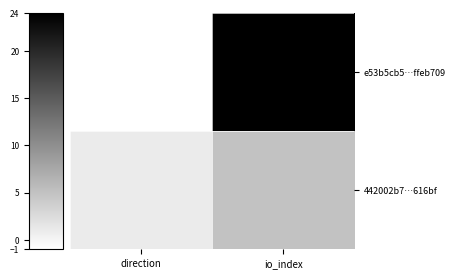

Which has a higher value, io_index or direction?

io_index